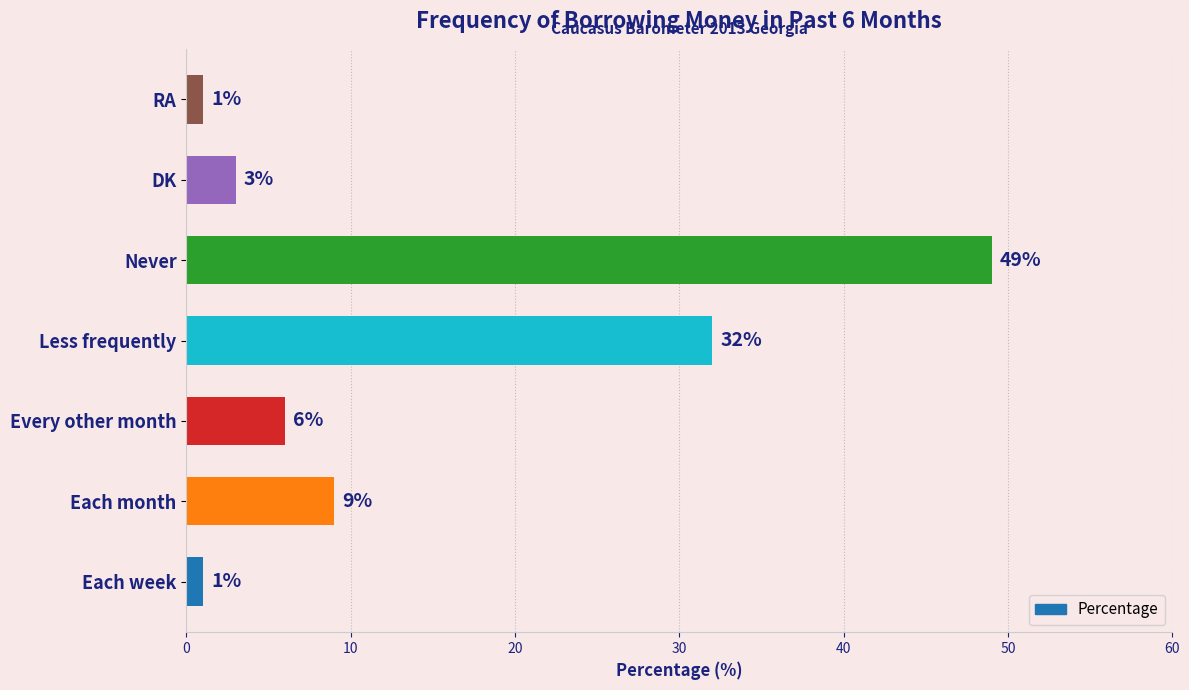

The value at Every other month is 11. True or false?

False